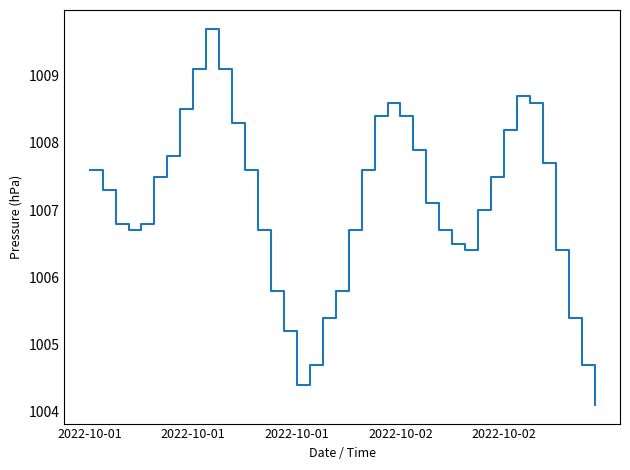

What is the maximum value shown in the chart?

1009.7